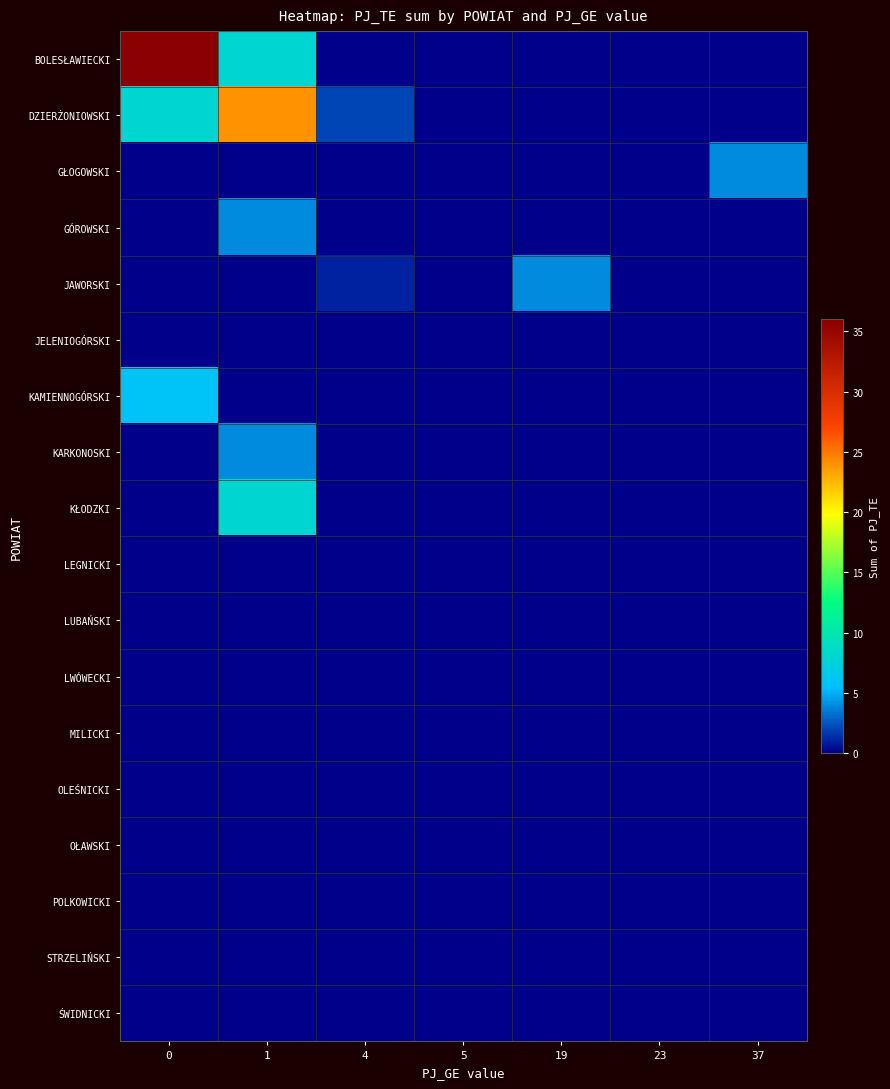

At how many categories does at least one series exceed 27?

1